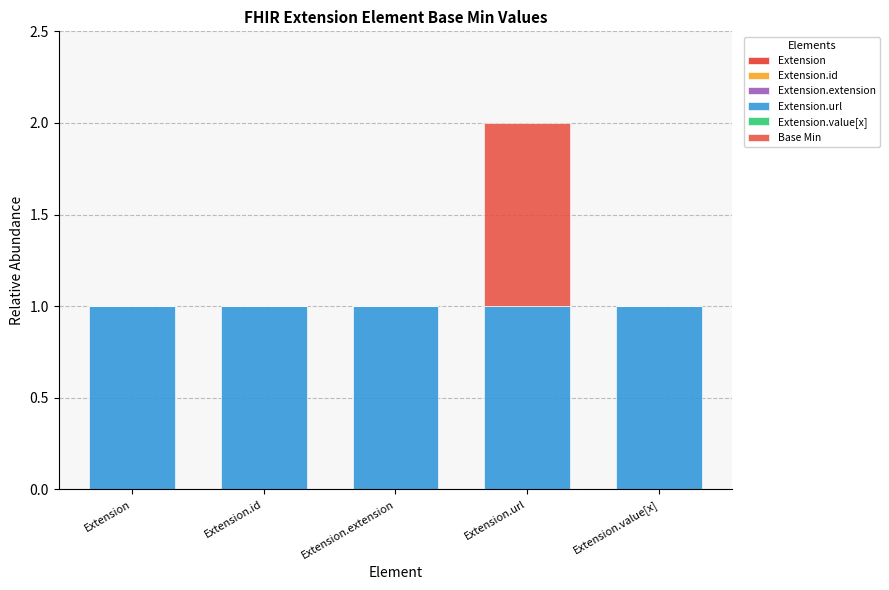

What is the label of the 4th bar from the right?

Extension.id